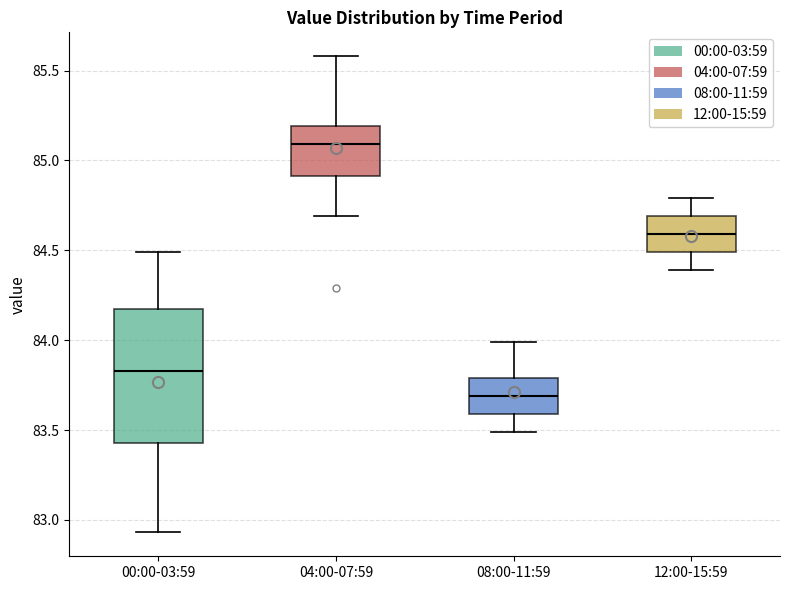

Which box has the lowest median line?

08:00-11:59